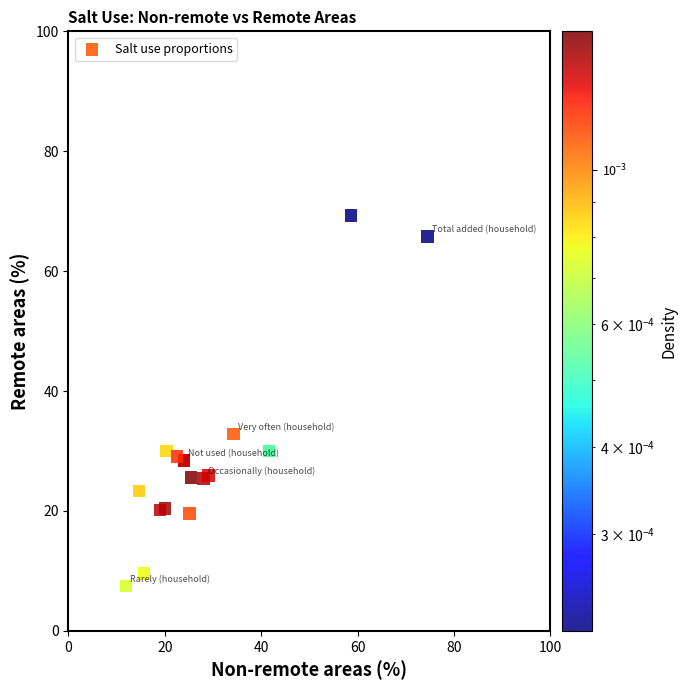

What Y value in the scatter plot is closest to 38?

32.8